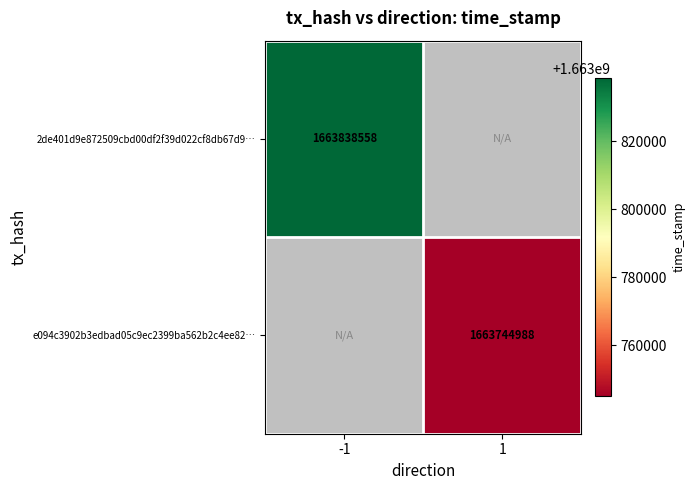

The 2de401d9e872509cbd00df2f39d022cf8db67d9… series shows 1663838558 at -1. True or false?

True